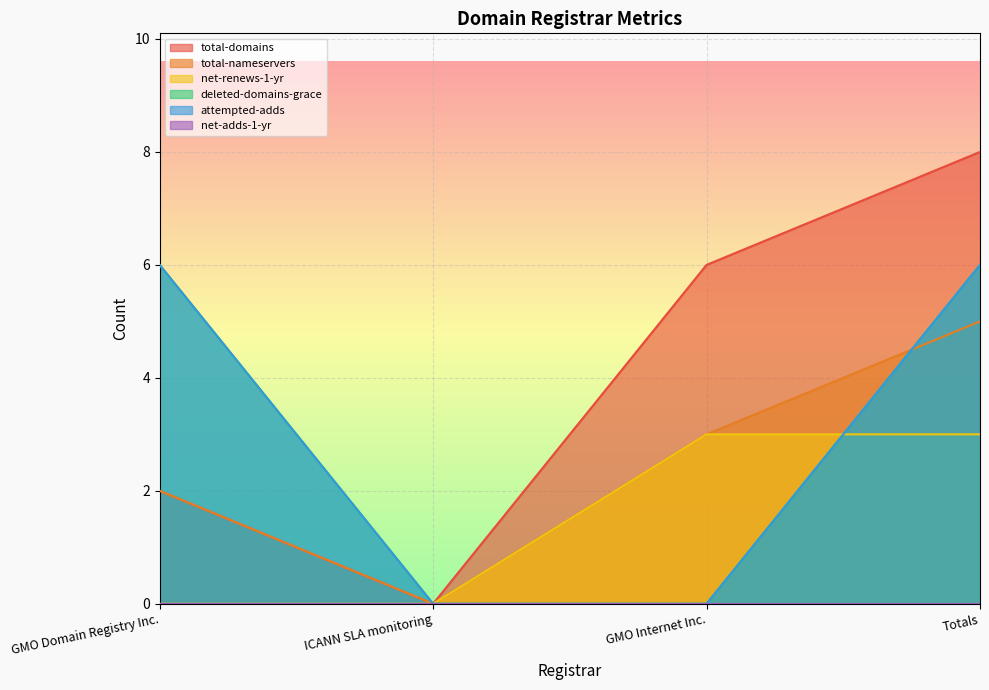

Count the number of categories in the chart.

4